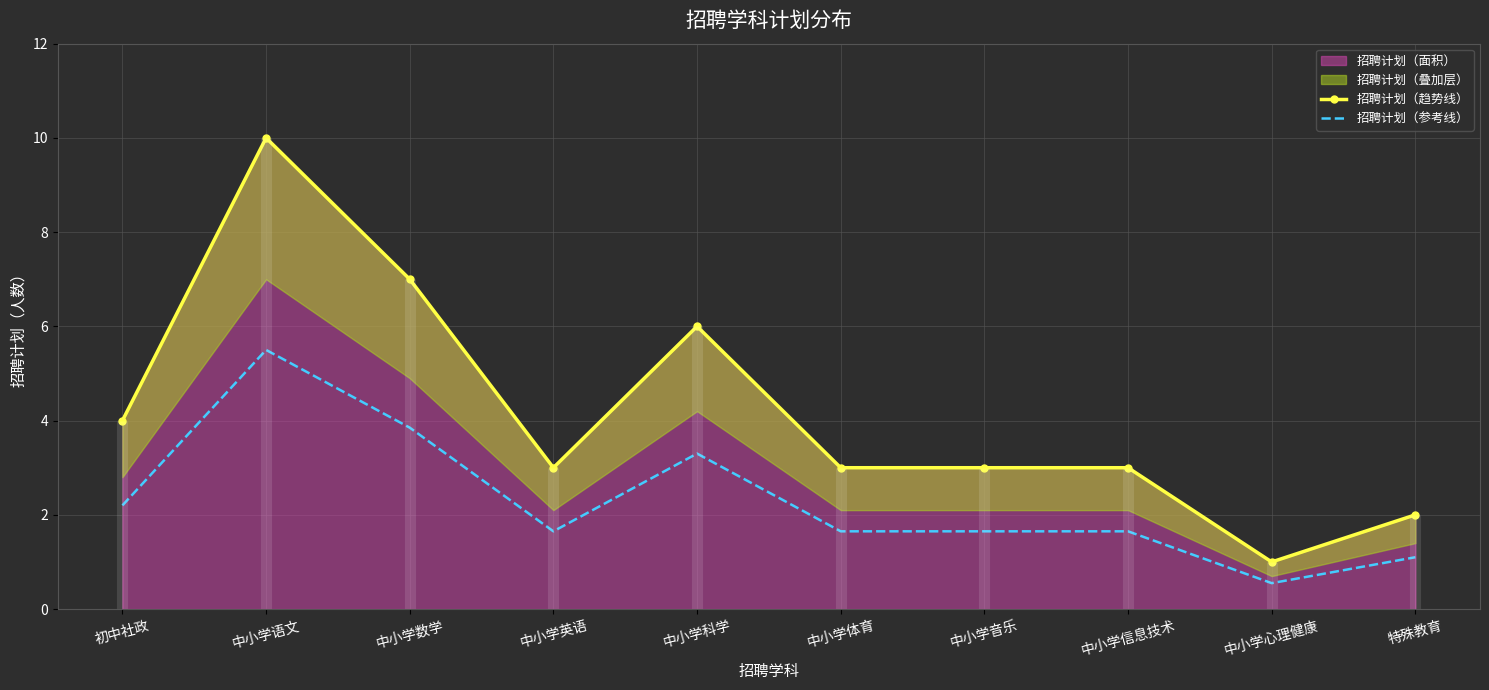

The 招聘计划（参考线） series shows 1.7 at 中小学音乐. True or false?

True